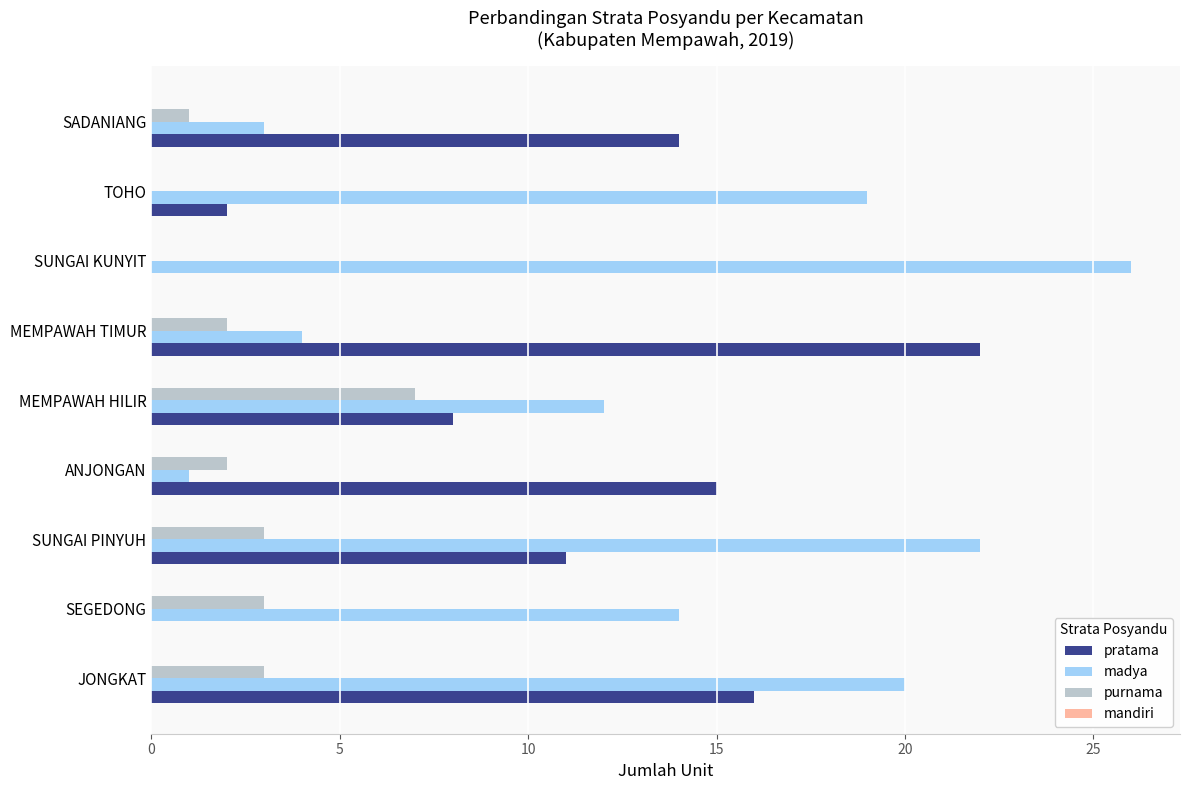

At which label is pratama closest to 11?

SUNGAI PINYUH